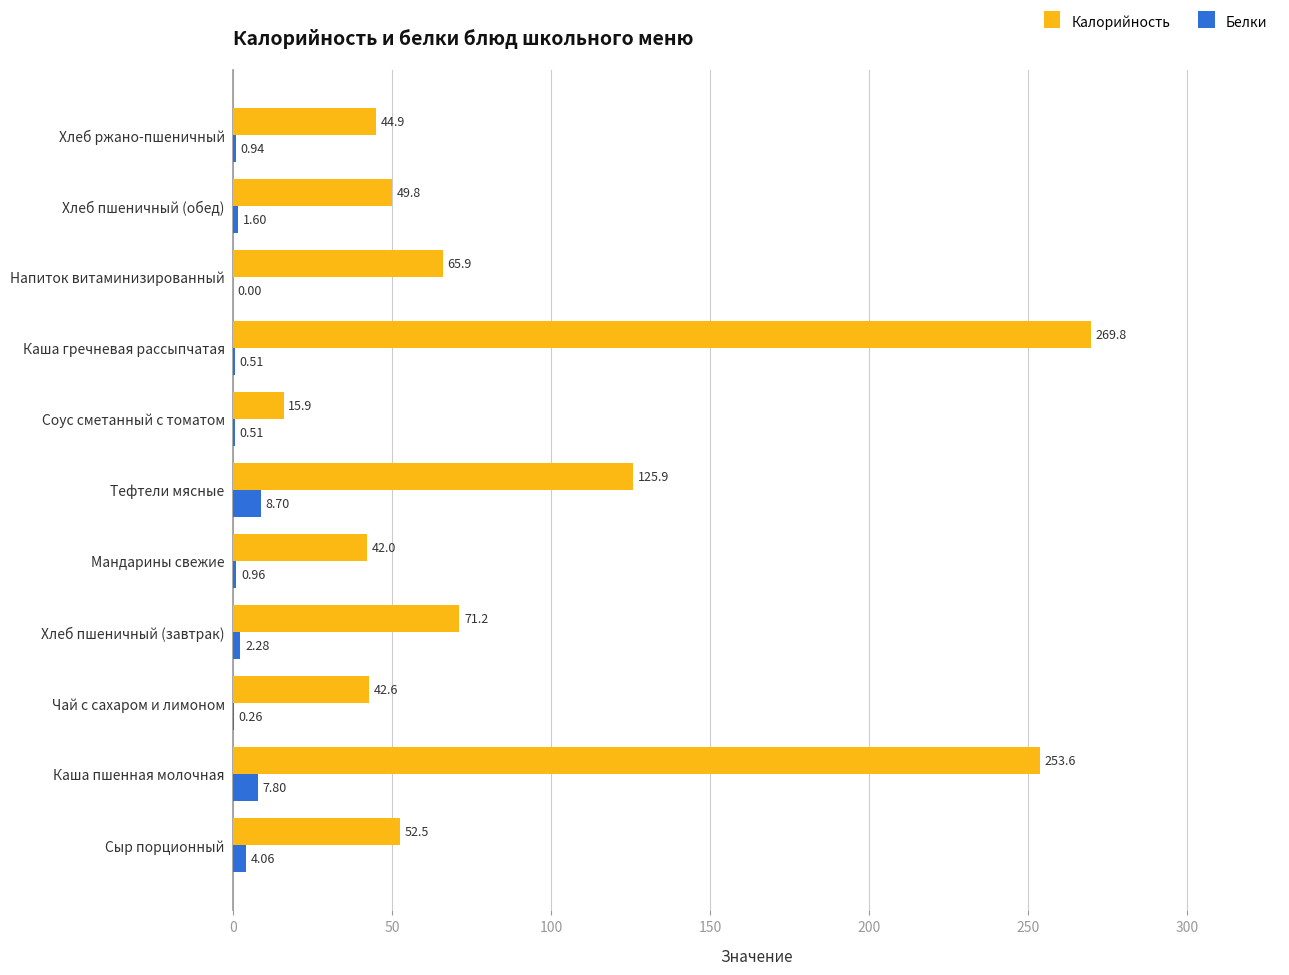

At which label is Калорийность closest to 142?

Тефтели мясные